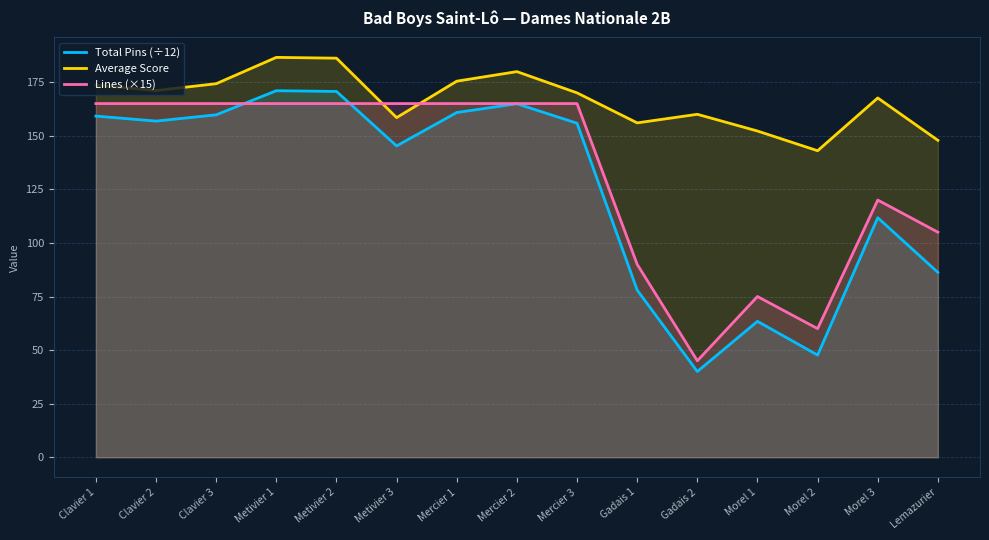

Reading left to right, what are all the values shown in this chart?

Total Pins (÷12): Clavier 1=159.2	Clavier 2=156.8	Clavier 3=159.8	Metivier 1=171.0	Metivier 2=170.7	Metivier 3=145.2	Mercier 1=160.8	Mercier 2=164.9	Mercier 3=155.8	Gadais 1=78.0	Gadais 2=40.0	Morel 1=63.4	Morel 2=47.7	Morel 3=111.8	Lemazurier=86.2
Average Score: Clavier 1=173.6	Clavier 2=171.1	Clavier 3=174.3	Metivier 1=186.6	Metivier 2=186.2	Metivier 3=158.4	Mercier 1=175.4	Mercier 2=179.9	Mercier 3=170.0	Gadais 1=156.0	Gadais 2=160.0	Morel 1=152.2	Morel 2=143.0	Morel 3=167.6	Lemazurier=147.9
Lines (×15): Clavier 1=165.0	Clavier 2=165.0	Clavier 3=165.0	Metivier 1=165.0	Metivier 2=165.0	Metivier 3=165.0	Mercier 1=165.0	Mercier 2=165.0	Mercier 3=165.0	Gadais 1=90.0	Gadais 2=45.0	Morel 1=75.0	Morel 2=60.0	Morel 3=120.0	Lemazurier=105.0